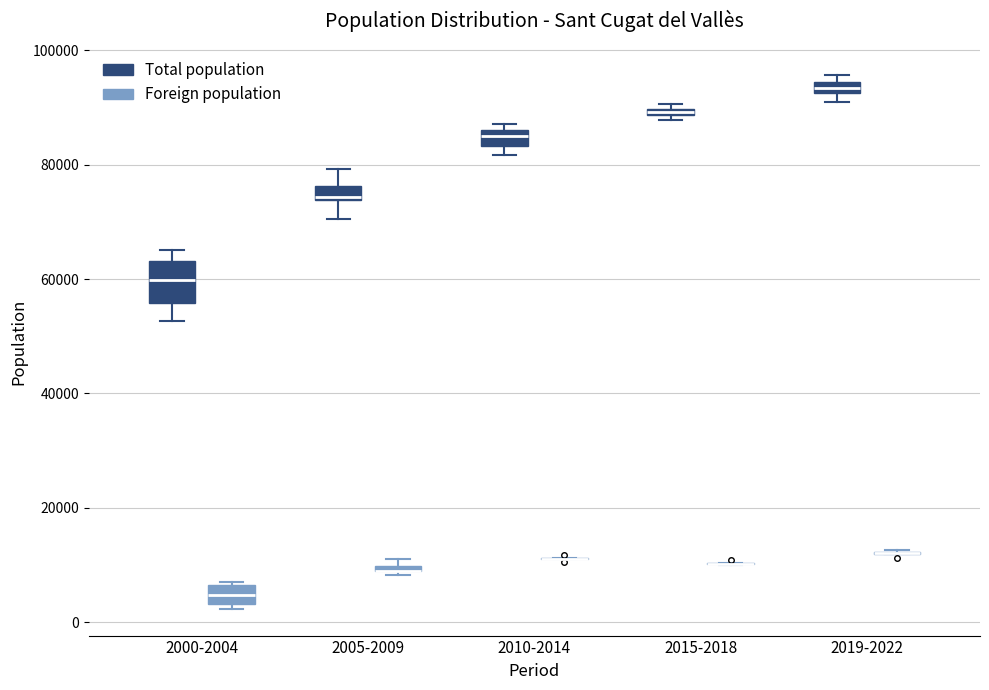

Comparing the boxes themselves (not the whiskers), which one is the tallest?

2000-2004 (Total population)